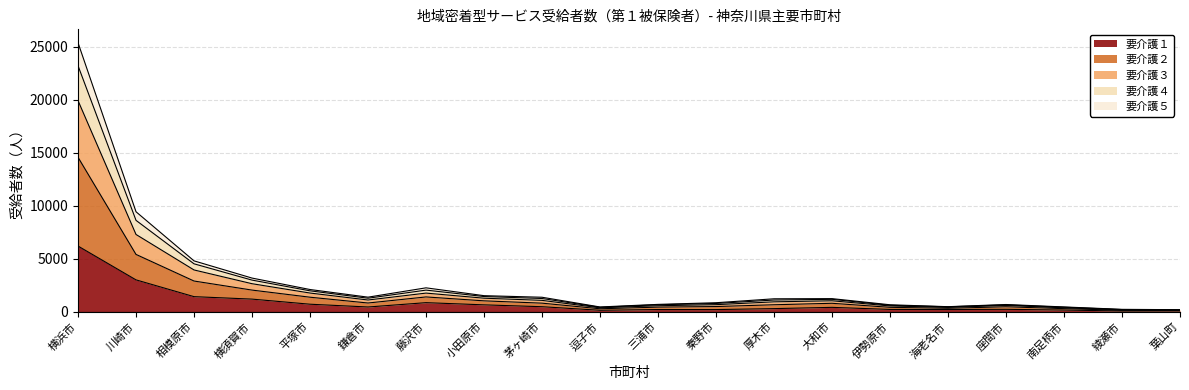

Does the chart display data point markers on the line(s)?

No